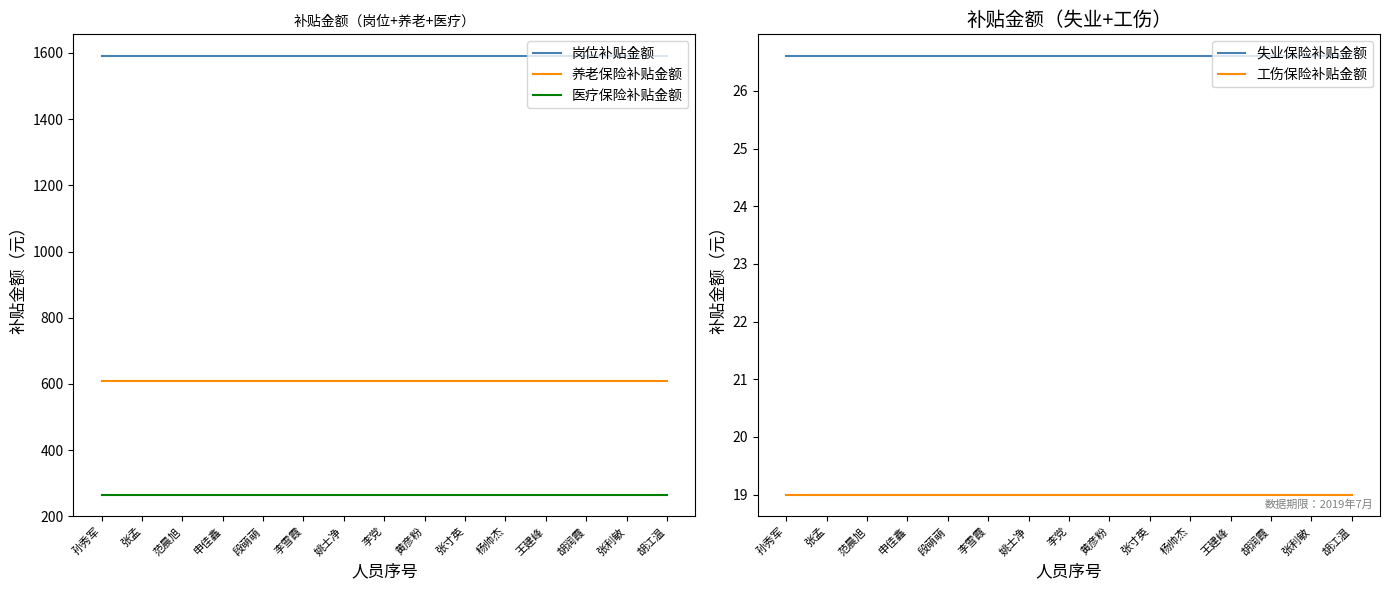

Rank the series at 段萌萌 from lowest to highest value.

工伤保险补贴金额, 失业保险补贴金额, 医疗保险补贴金额, 养老保险补贴金额, 岗位补贴金额